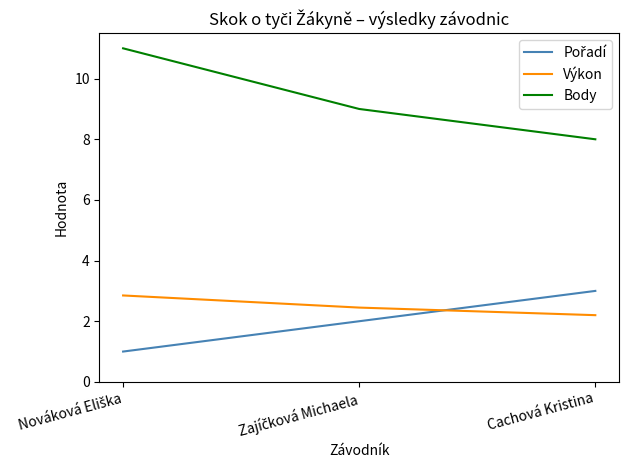

How many distinct data groups are displayed?

3